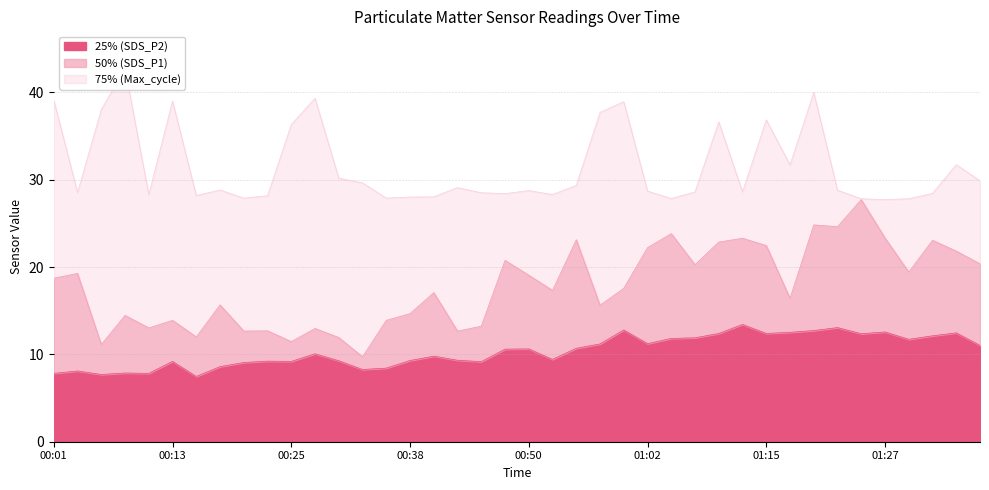

Where is the first local minimum for 50% (SDS_P1)?

00:06